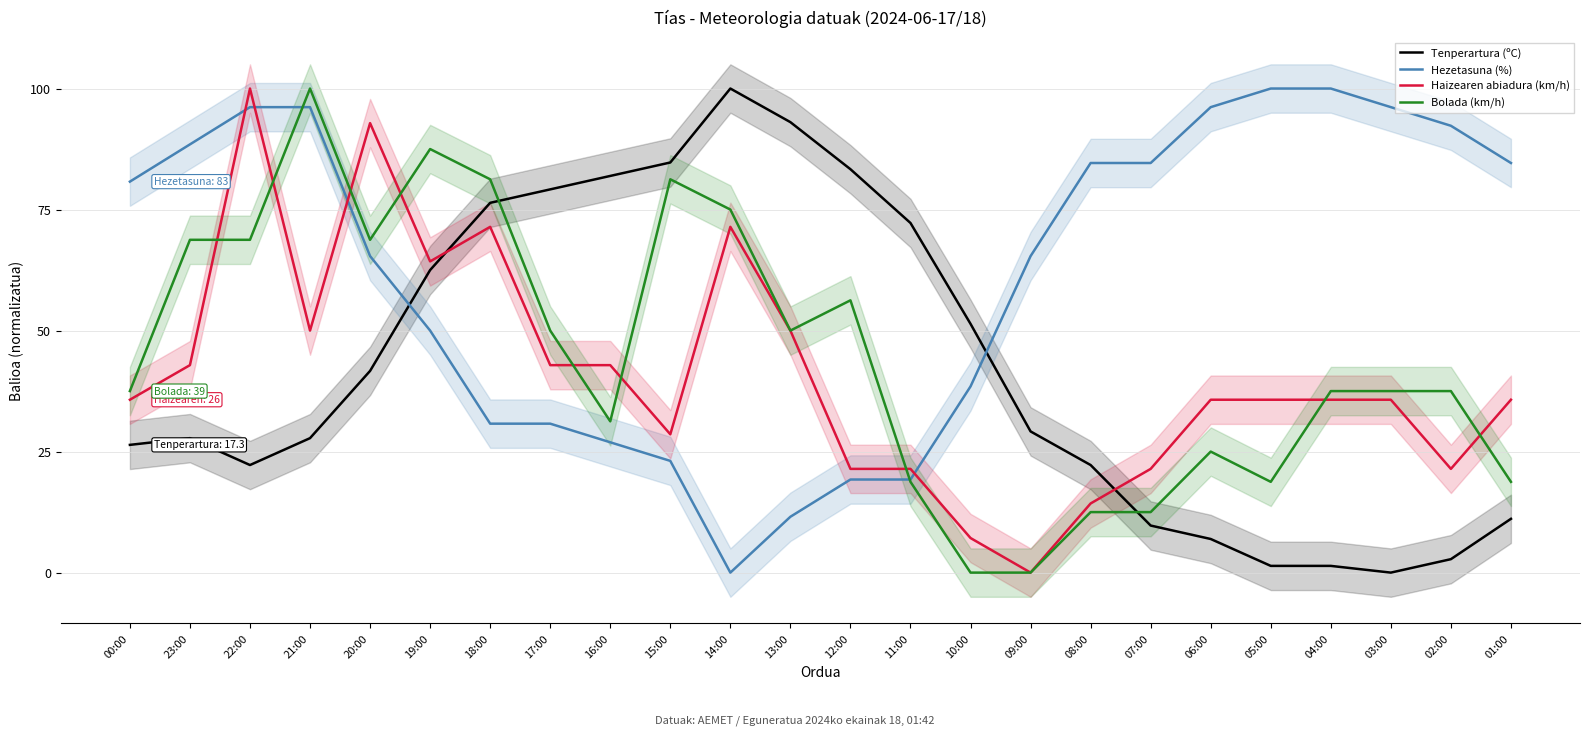

True or false: Tenperartura (ºC) and Hezetasuna (%) cross at least once.

True